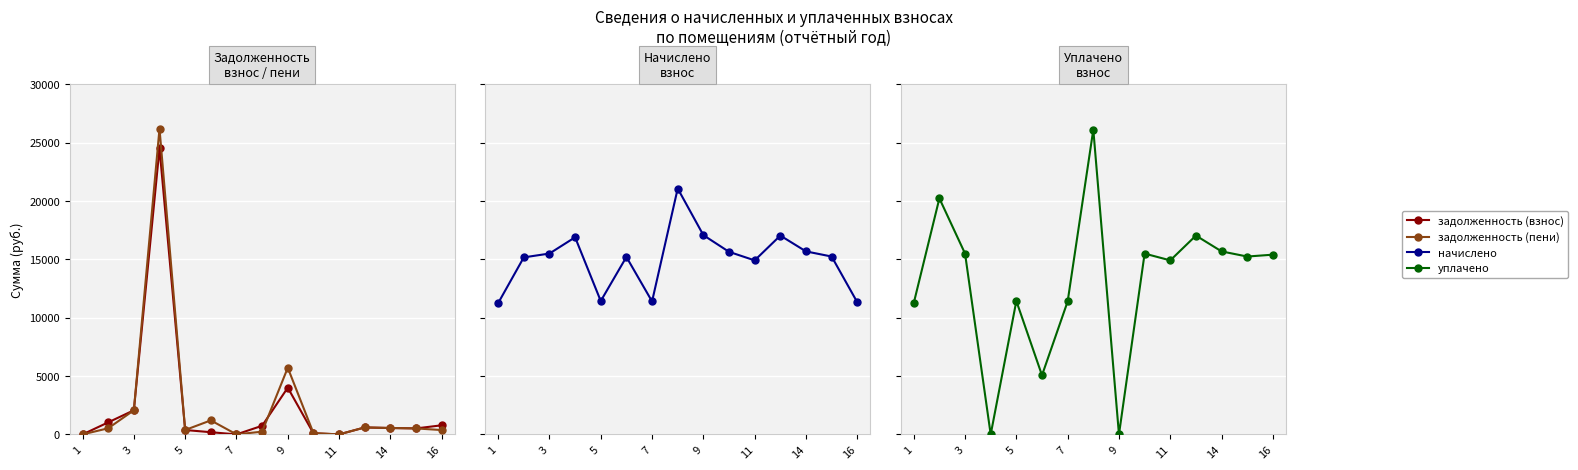

How many intersections are there between задолженность (пени) and начислено?

4